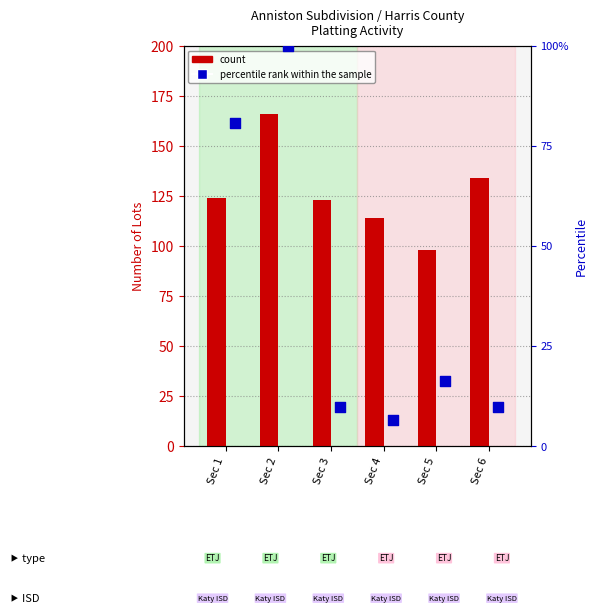

What are all the series names shown in the legend?

count, percentile rank within the sample